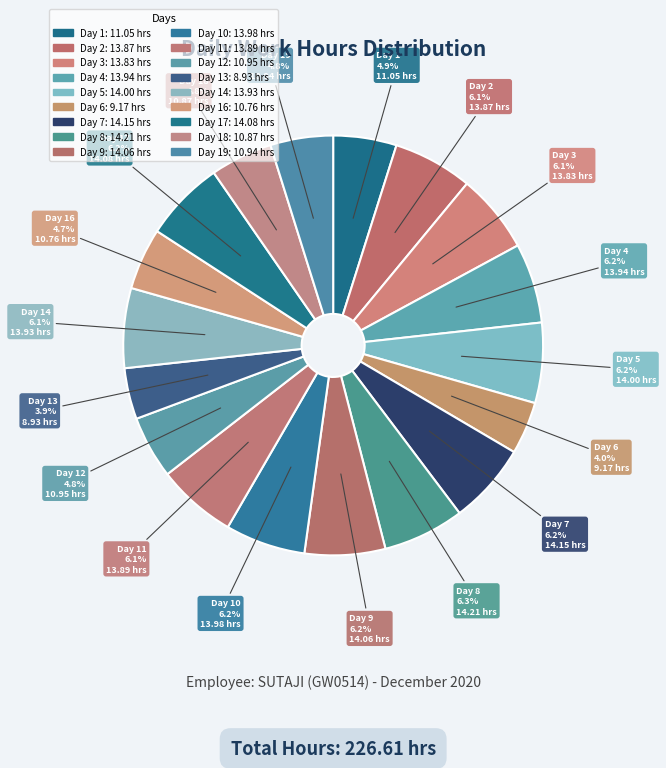

Count the number of slices in the pie.

18